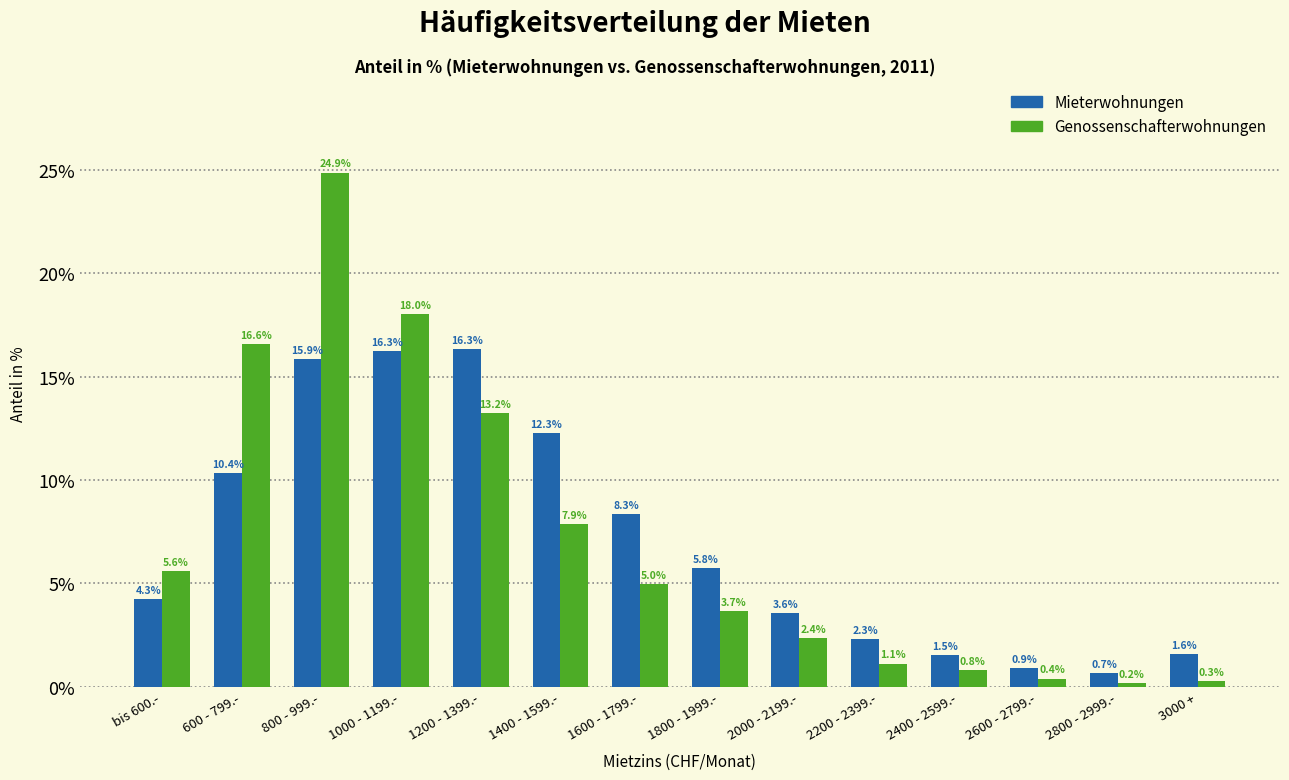

Reading left to right, list all the values displayed in this chart.

Mieterwohnungen: 4.3	10.4	15.9	16.3	16.3	12.3	8.3	5.8	3.6	2.3	1.5	0.9	0.7	1.6
Genossenschafterwohnungen: 5.6	16.6	24.9	18.0	13.2	7.9	5.0	3.7	2.4	1.1	0.8	0.4	0.2	0.3